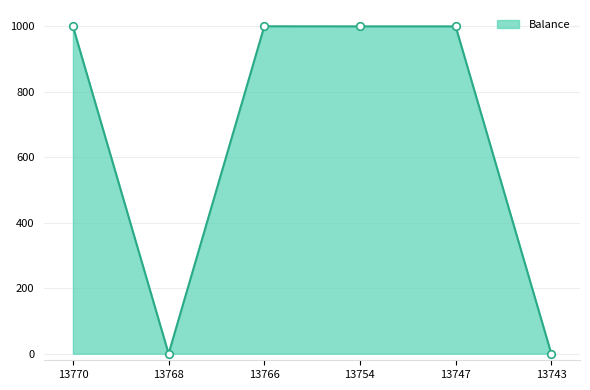

Approximately how many times larger is the value at 13766 compared to 13747?

1.0